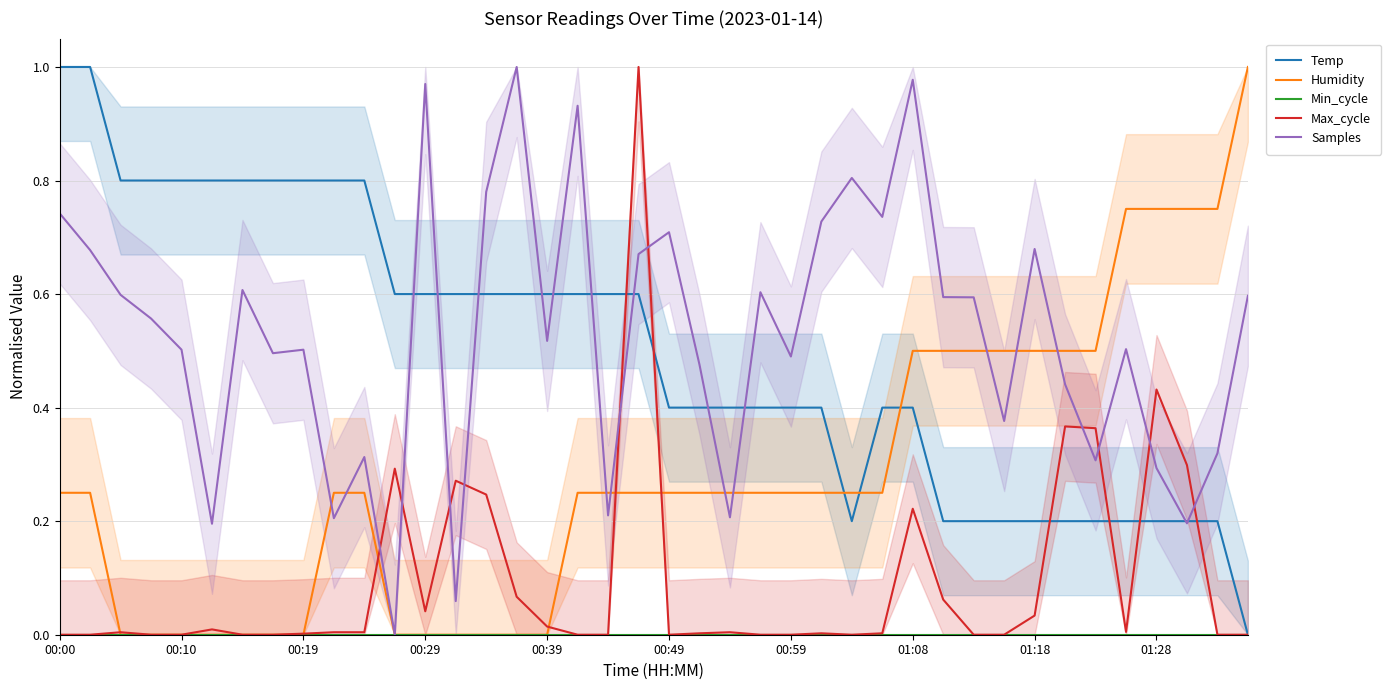

How many lines are shown in the chart?

5